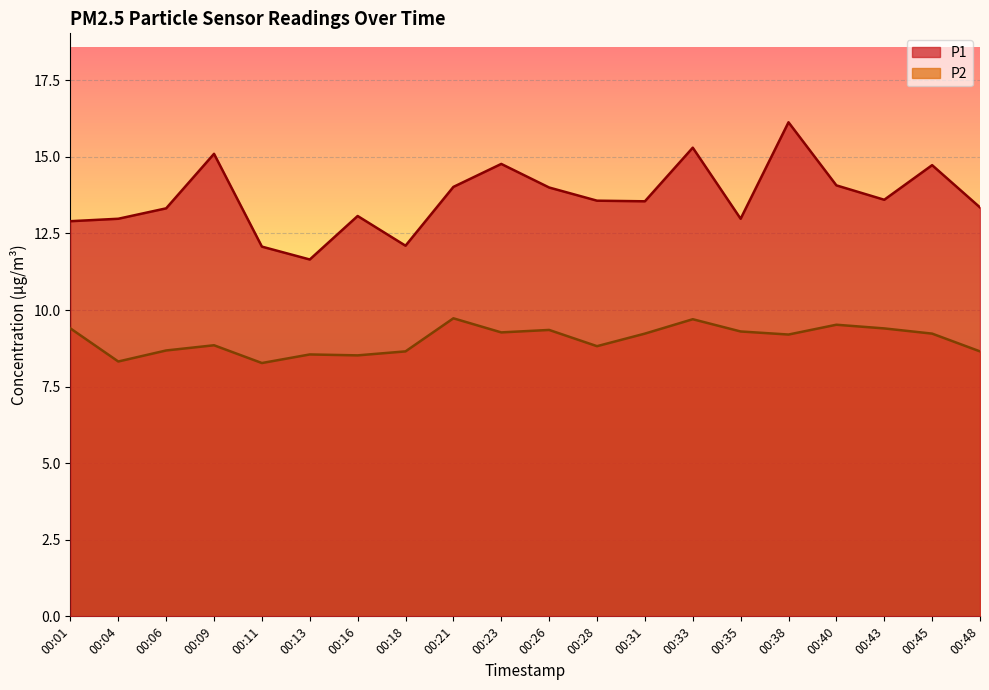

Does the chart display data point markers on the line(s)?

No